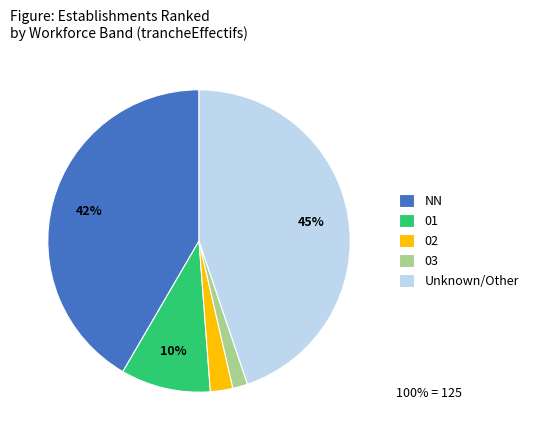

True or false: 02 accounts for 2% of the total.

True